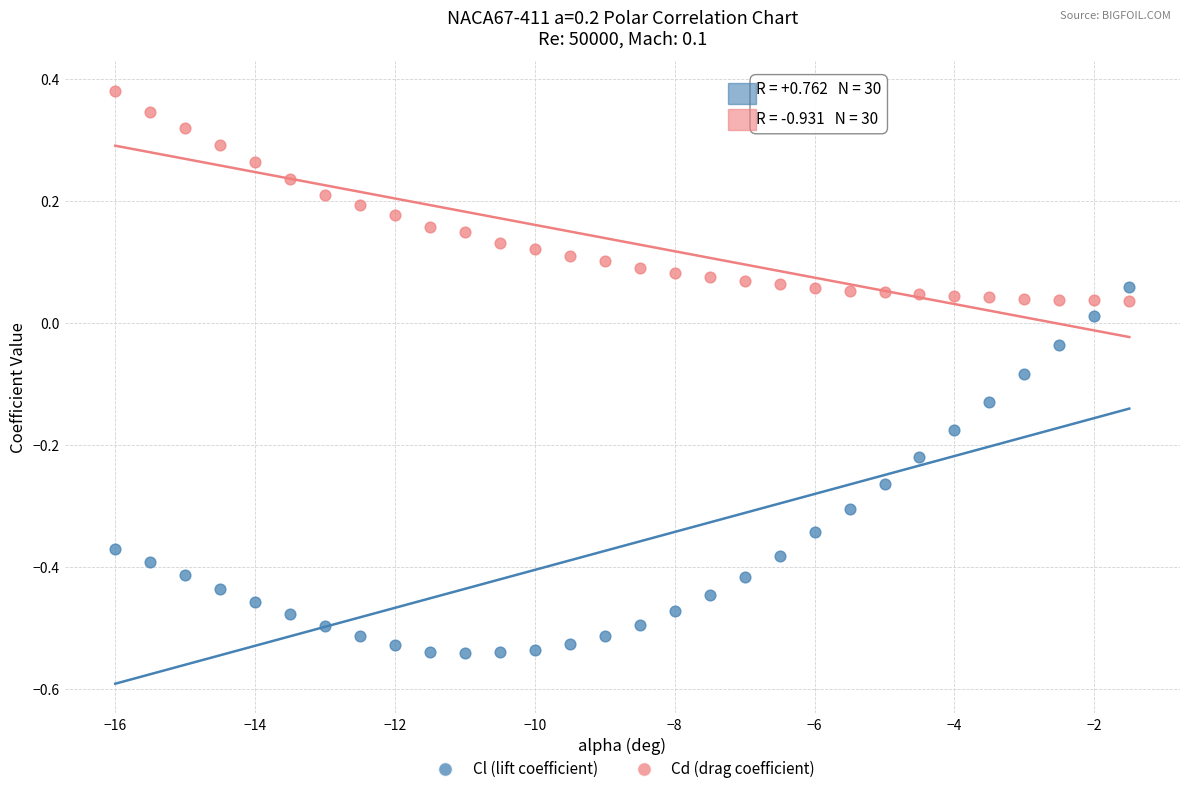

Which series contains the lowest Y value?

Cl (lift coefficient)